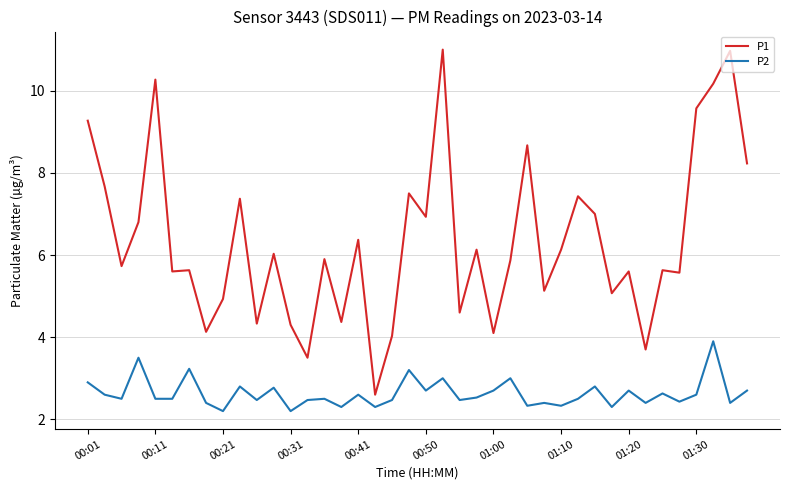

List the series in order of their peak value, highest first.

P1, P2